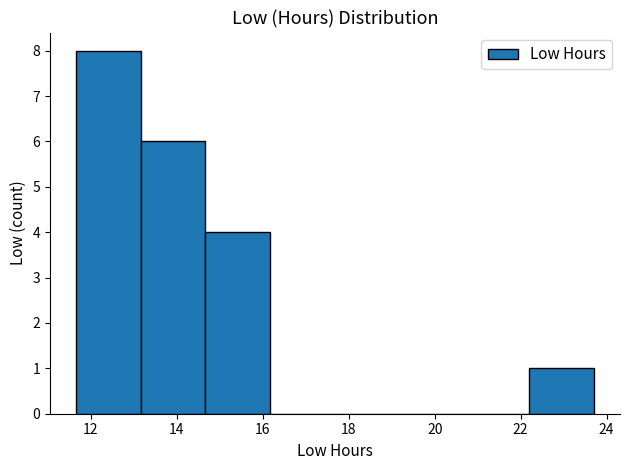

Which range on the x-axis has the tallest bar?

11.6 to 13.2